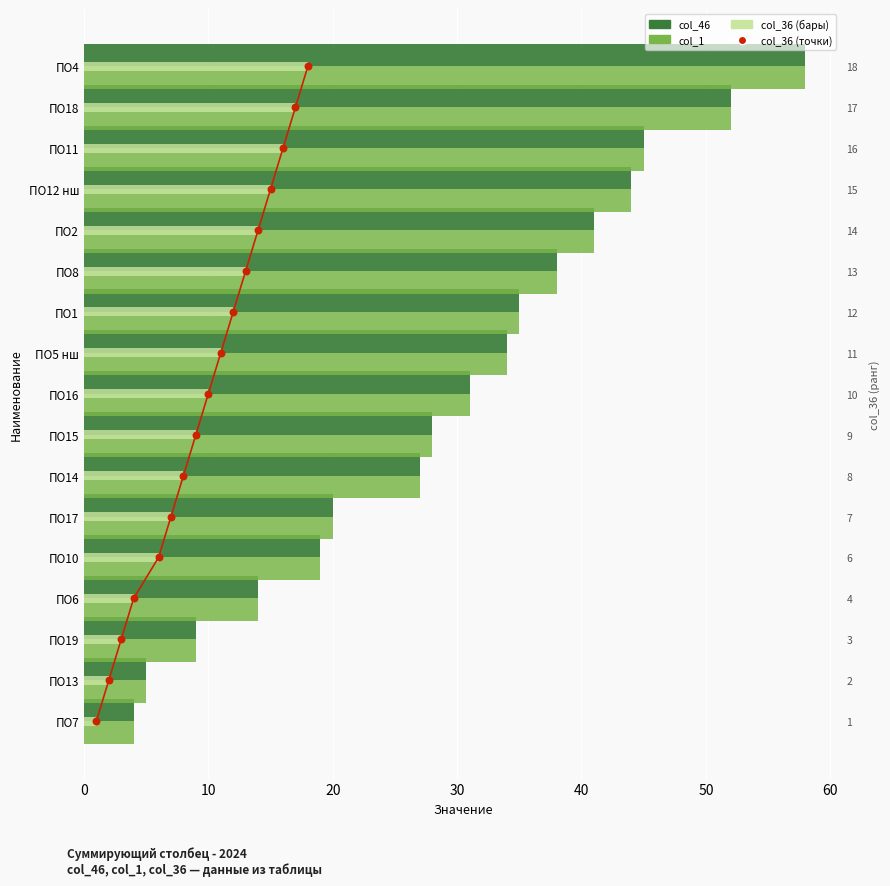

What are all the series names shown in the legend?

col_46, col_1, col_36, col_36 точки